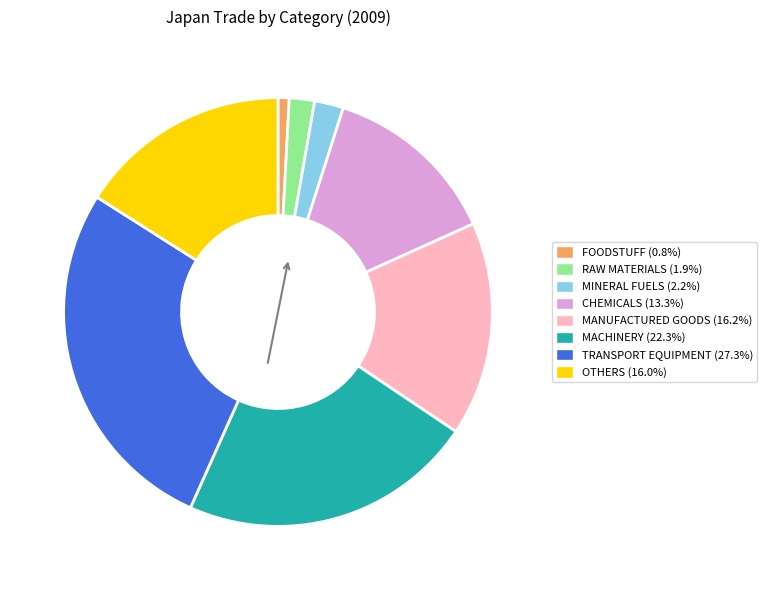

Is it true that FOODSTUFF is 1% of the pie?

True